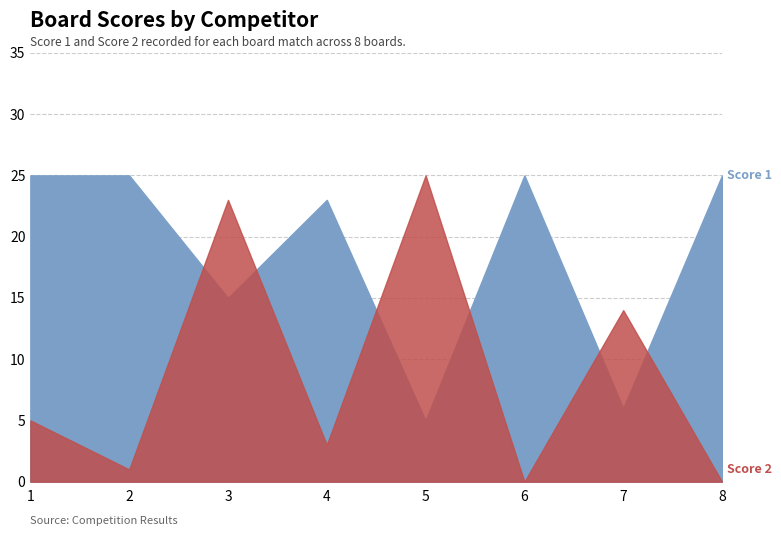

Reading left to right, transcribe all the data shown in this chart.

Score 1: 25	25	15	23	5	25	6	25
Score 2: 5	1	23	3	25	0	14	0